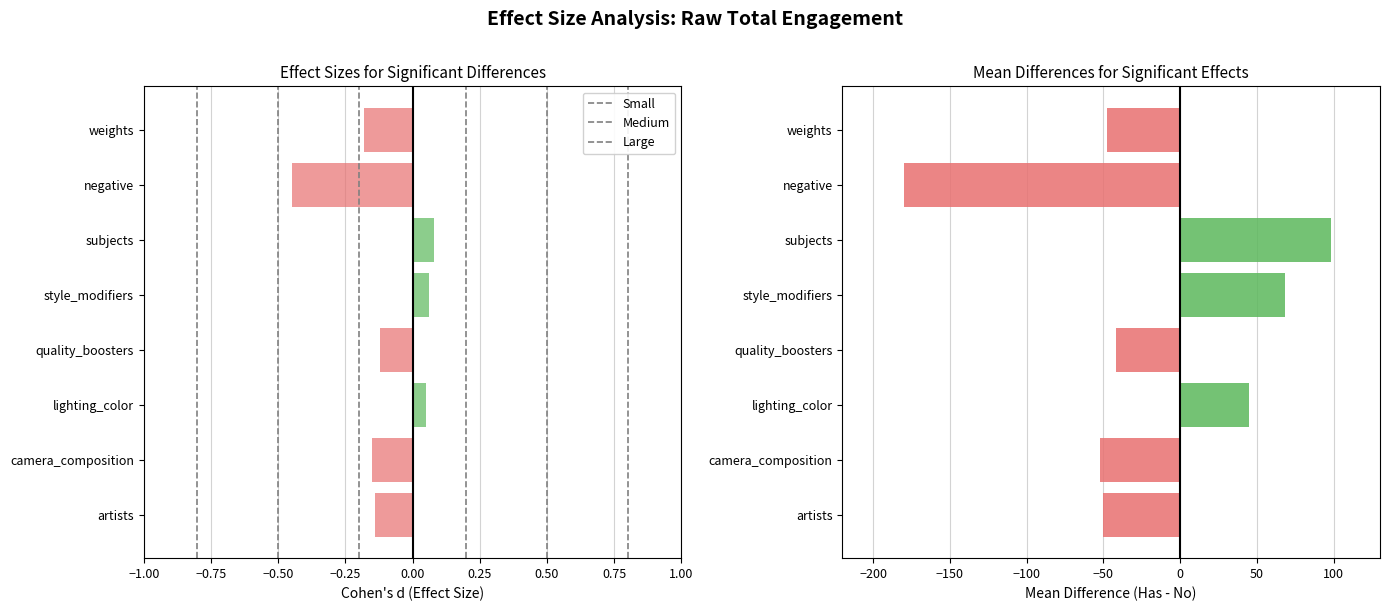

How many categories are shown in the chart?

8